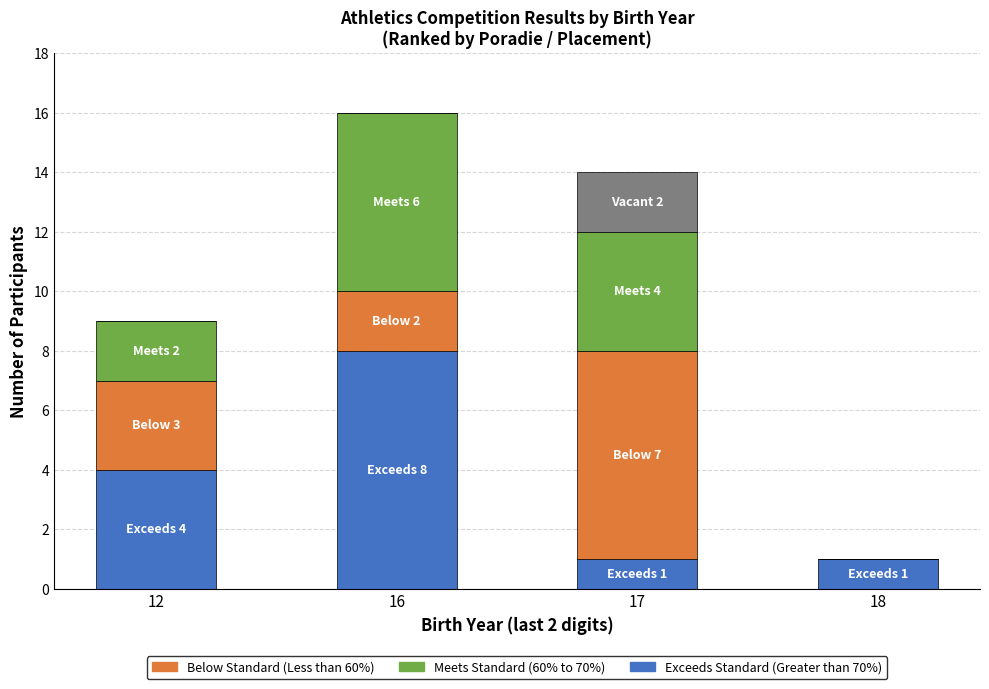

At which category is the sum across all series the highest?

16